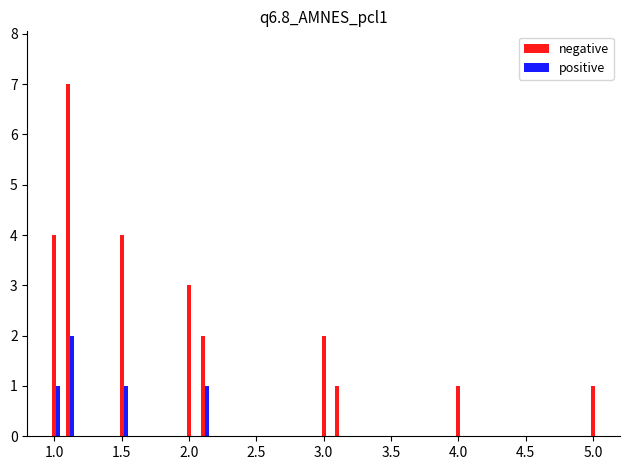

Count the number of data series in this chart.

2